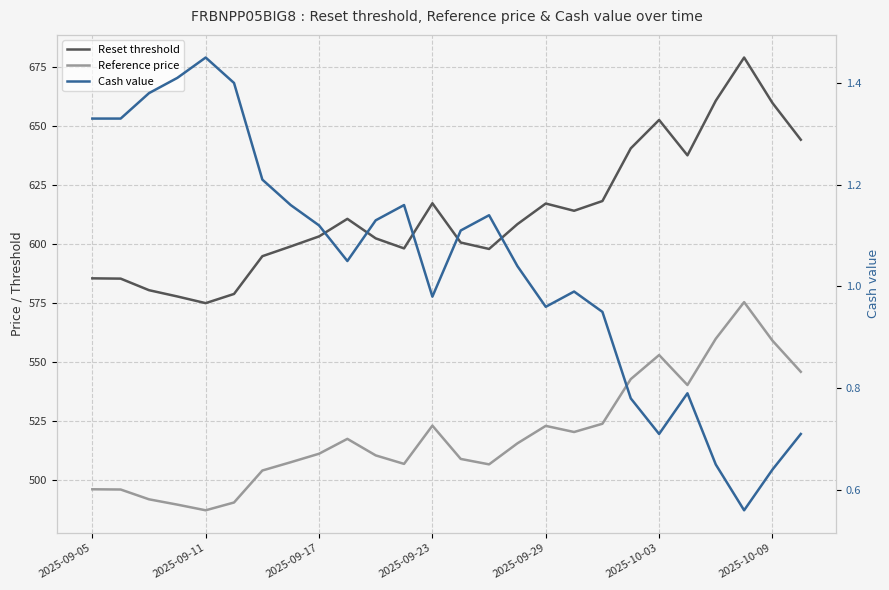

True or false: Reset threshold and Cash value cross at least once.

False